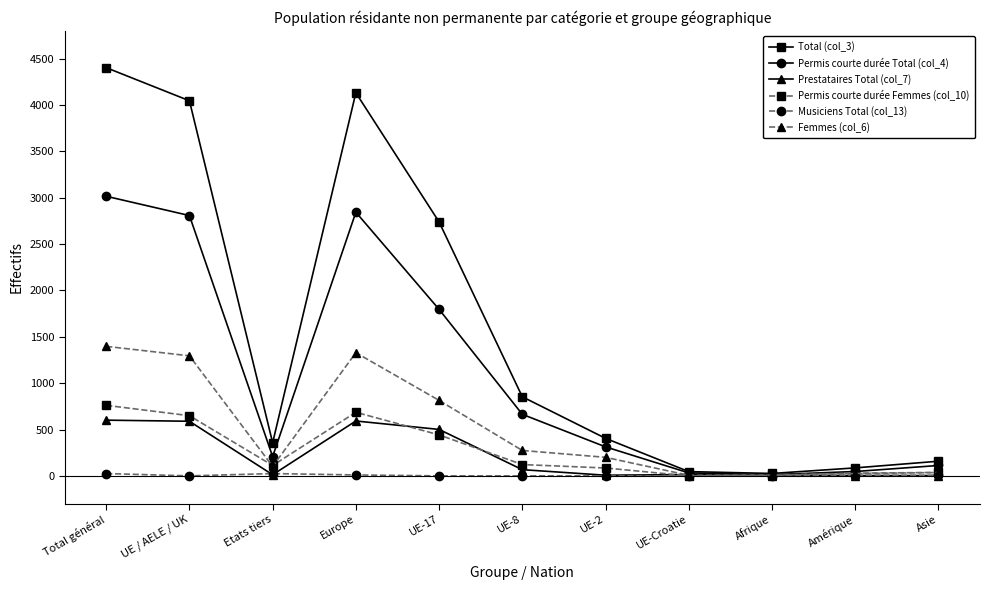

Which series changed the most between UE-2 and Afrique?

Total (col_3)